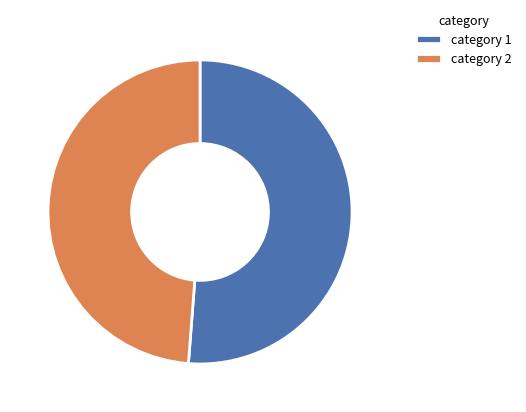

How many slices are in this pie chart?

2